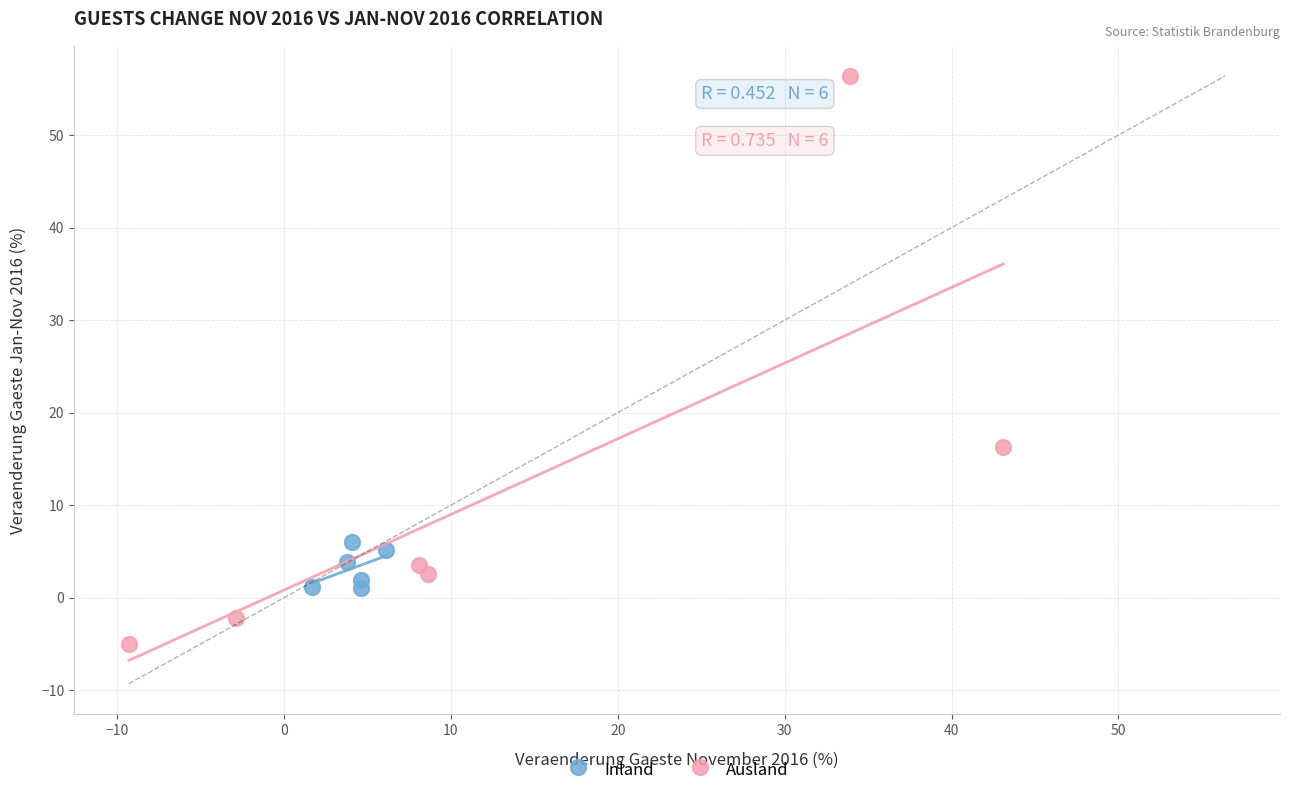

Which series reaches the minimum Y coordinate?

Ausland